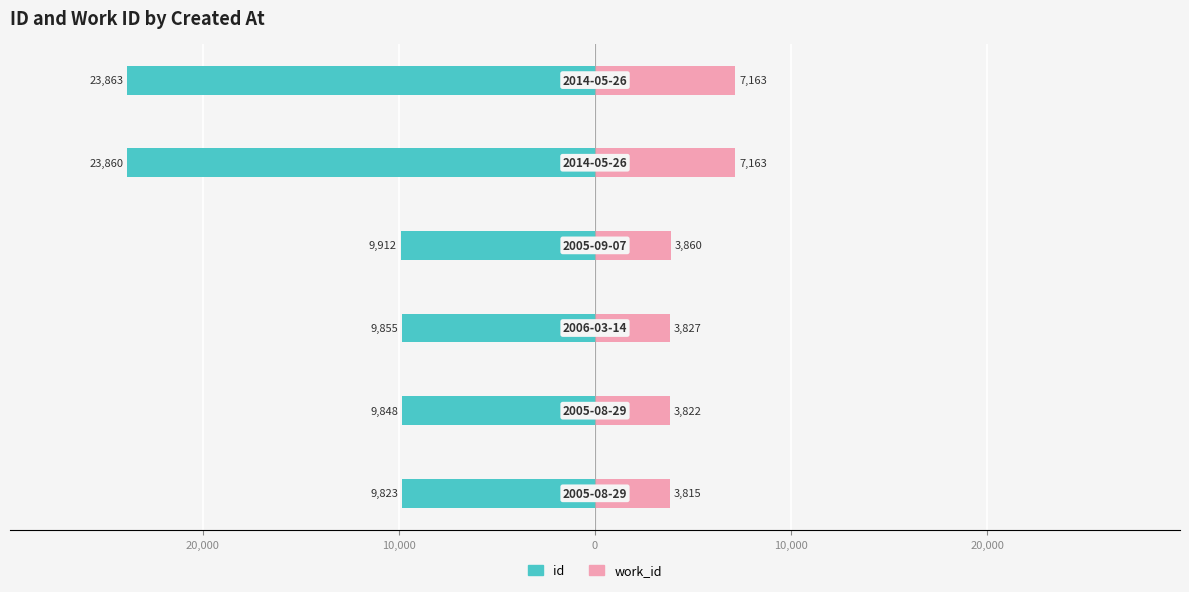

What are all the series names shown in the legend?

id, work_id